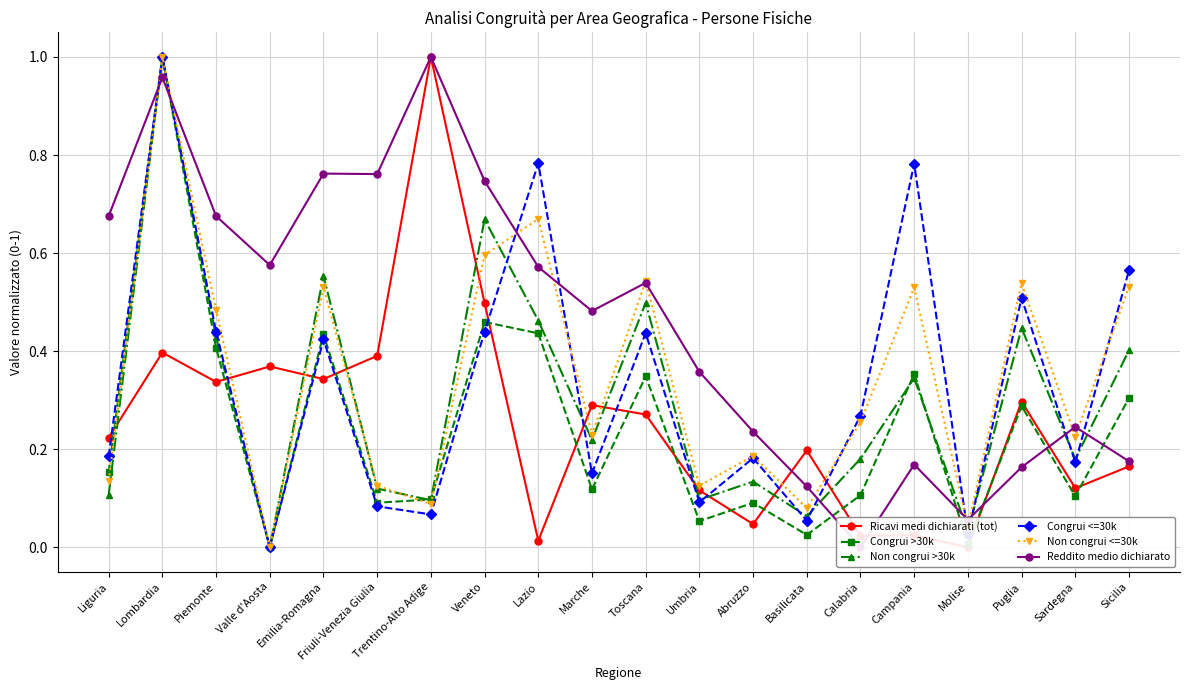

What is the label of the 2nd point from the right?

Sardegna